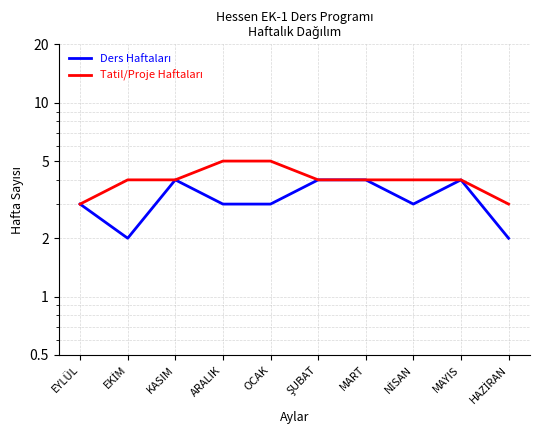

The value of Ders Haftaları at HAZİRAN is 2. True or false?

True